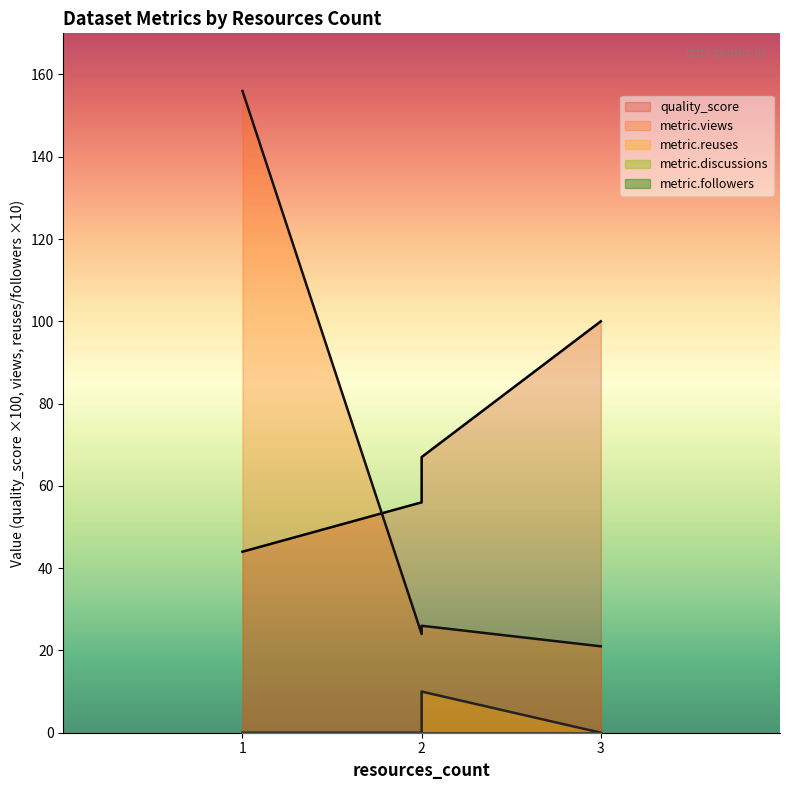

How many lines are shown in the chart?

5